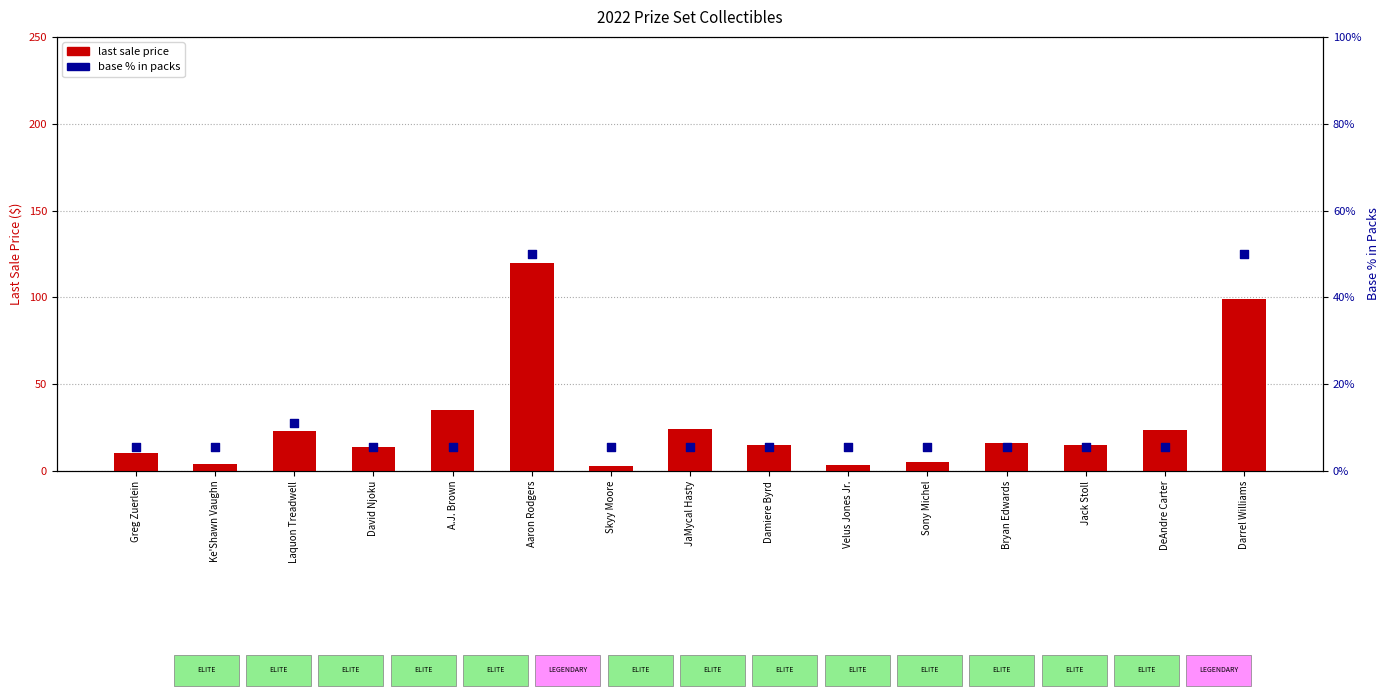

Which series contains the lowest Y value?

last sale price